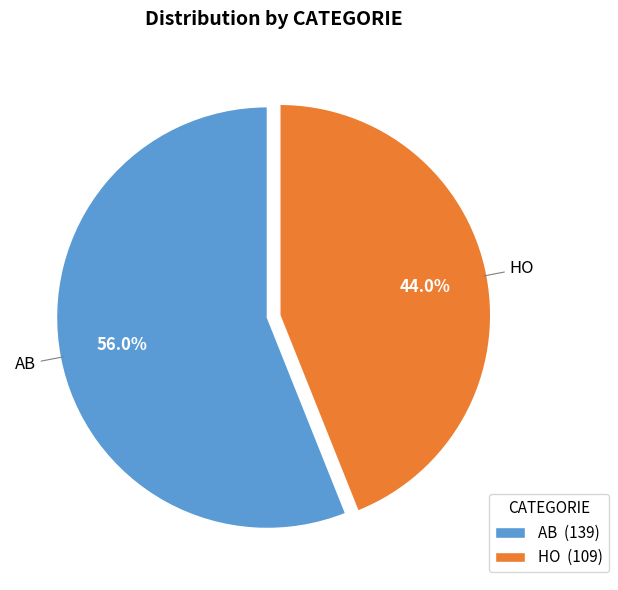

To the nearest percent, what is the difference between the largest and smallest slice percentages?

12%